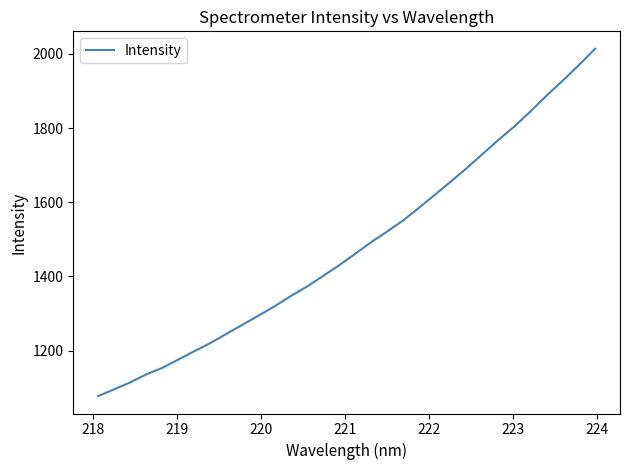

What is the smallest value displayed?

1077.4